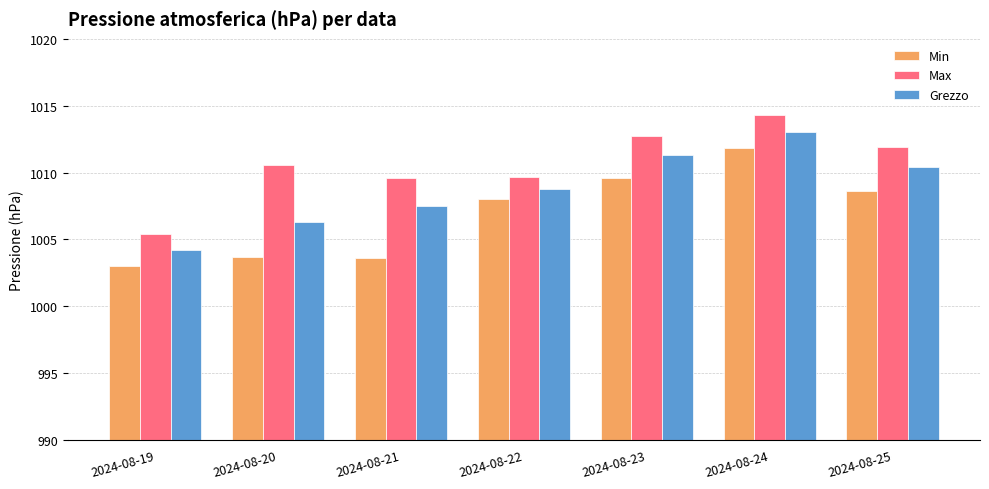

What is the difference between the highest and lowest values at 2024-08-19?

2.4